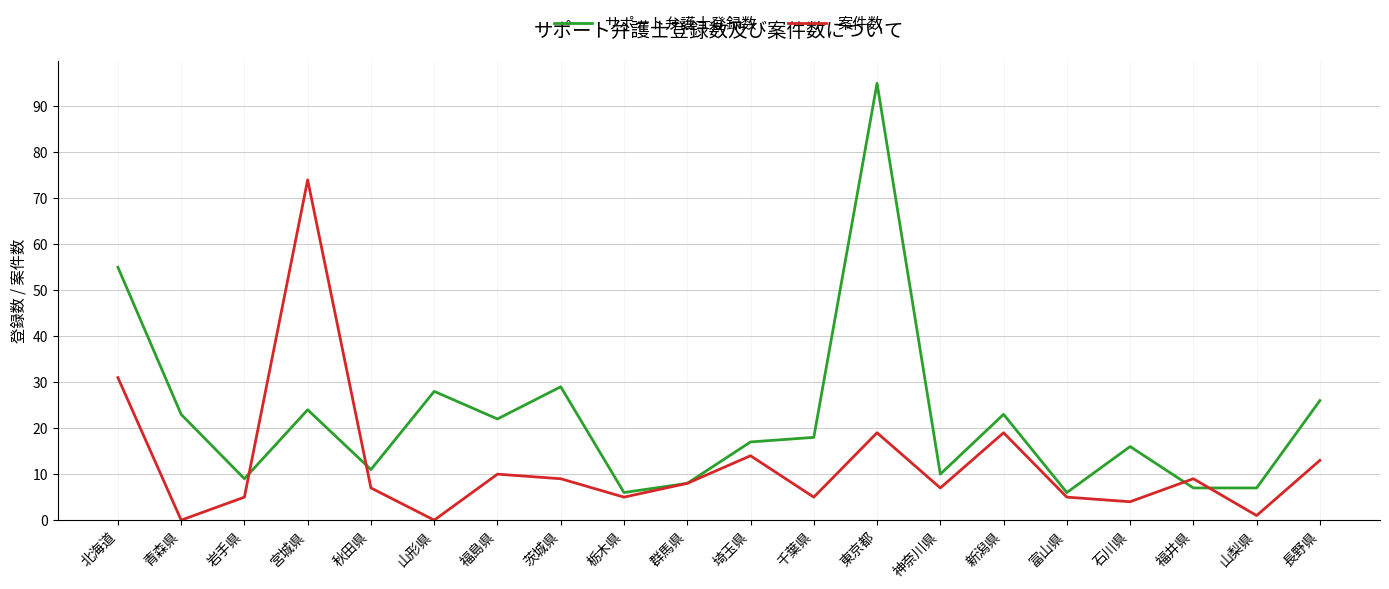

Which series ends up on top after the final intersection of サポート弁護士登録数 and 案件数?

サポート弁護士登録数